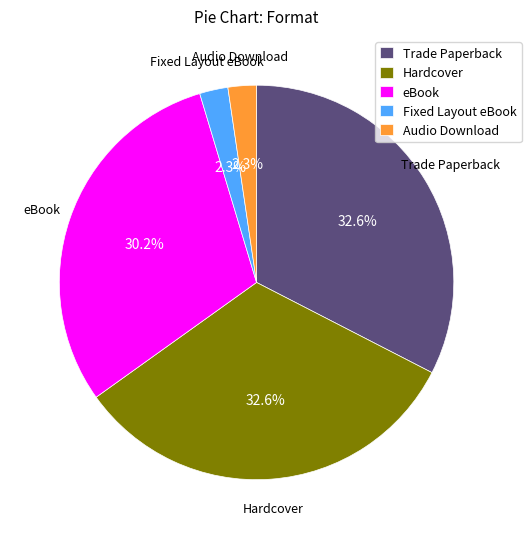

Between Audio Download and Trade Paperback, which is larger?

Trade Paperback